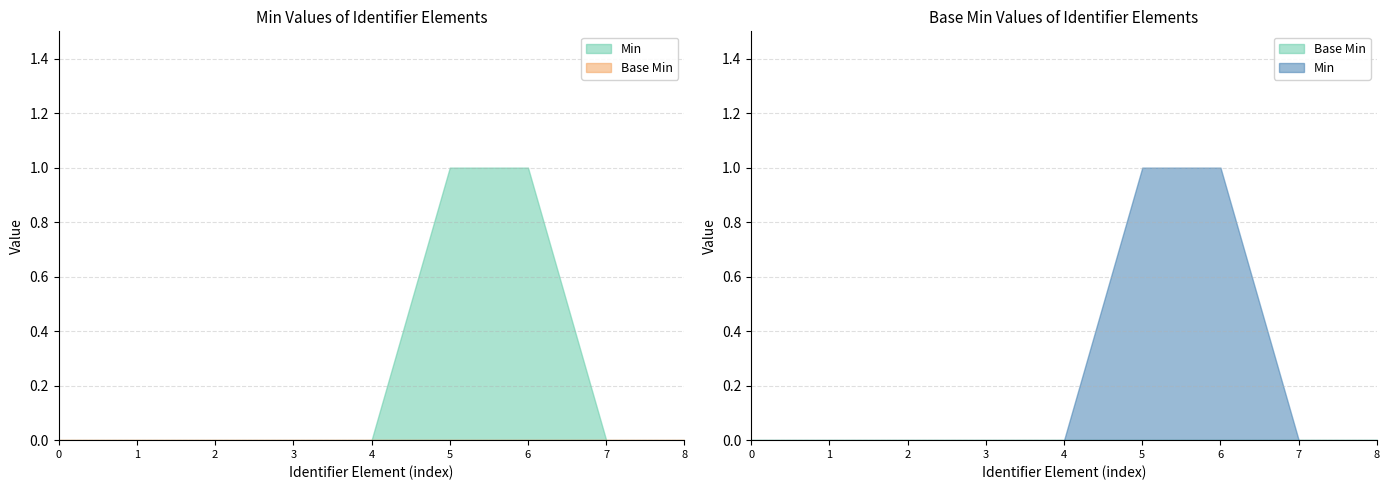

True or false: Min and Base Min cross at least once.

False